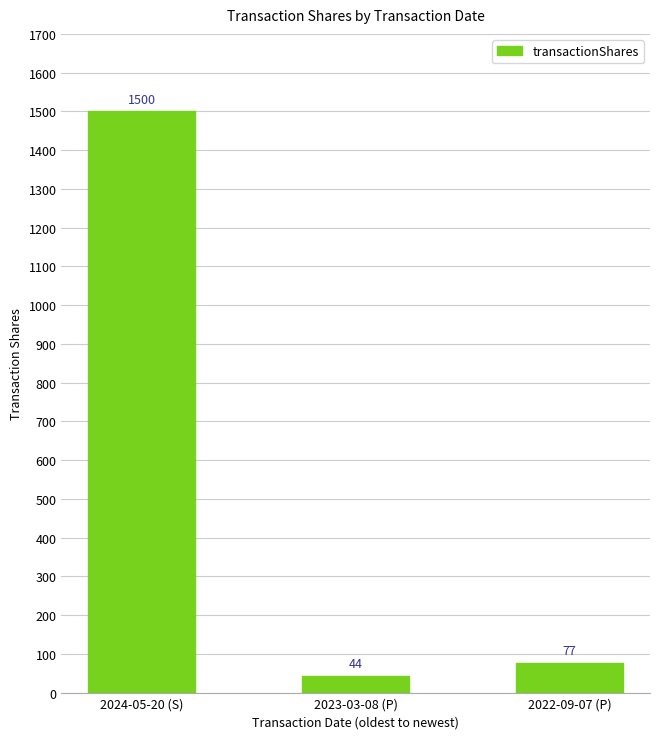

What is the label of the 1st bar from the left?

2024-05-20 (S)